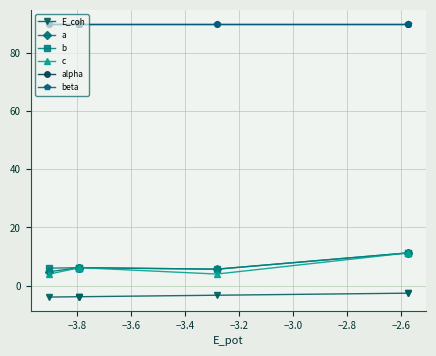

Is this an area chart (filled region under the line)?

No